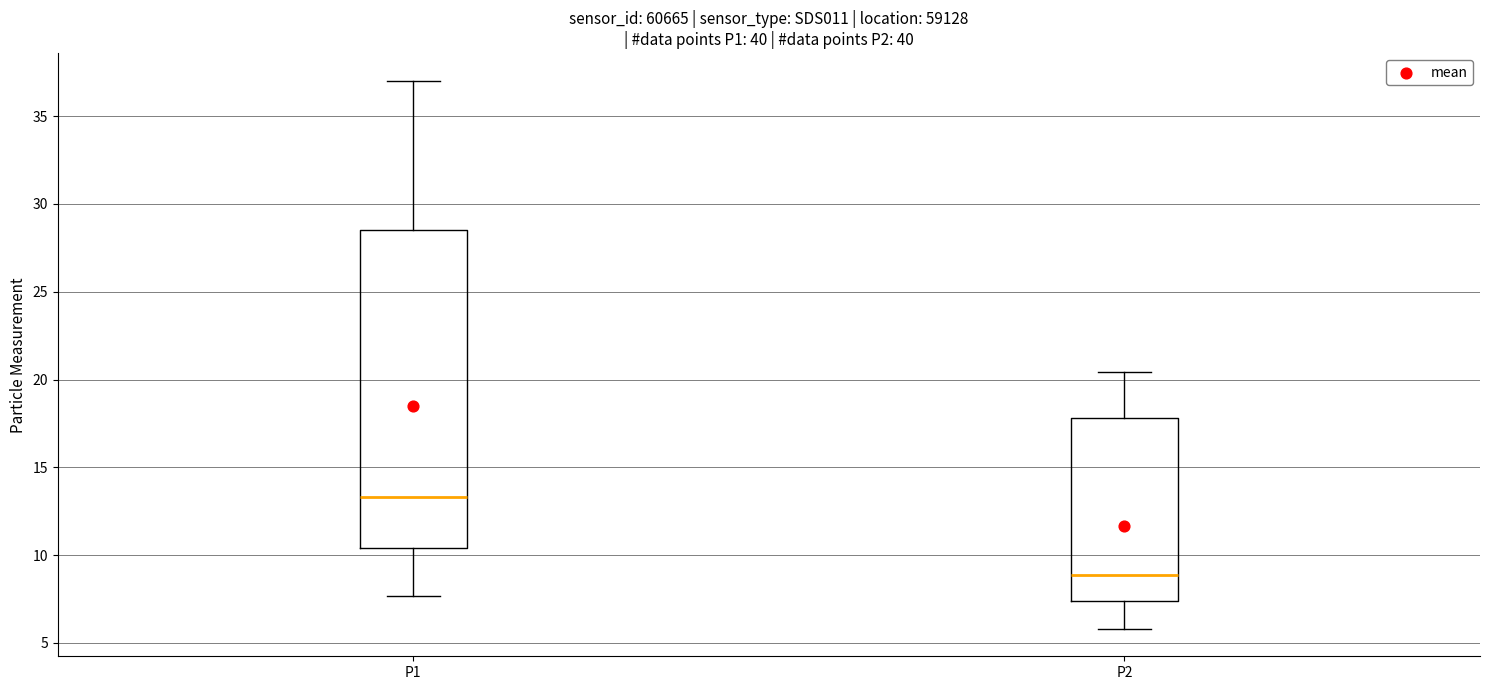

Which box's median line is the lowest?

P2